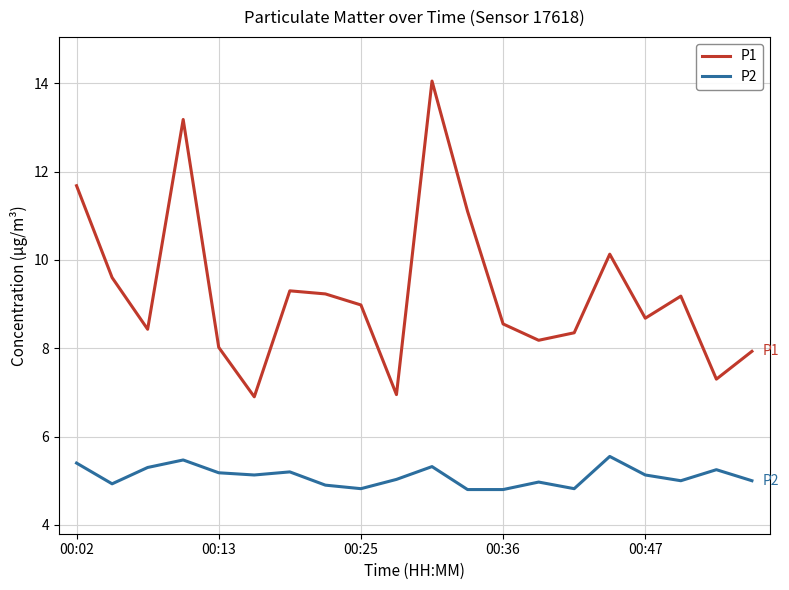

Rank the series by their average value, from lowest to highest.

P2, P1